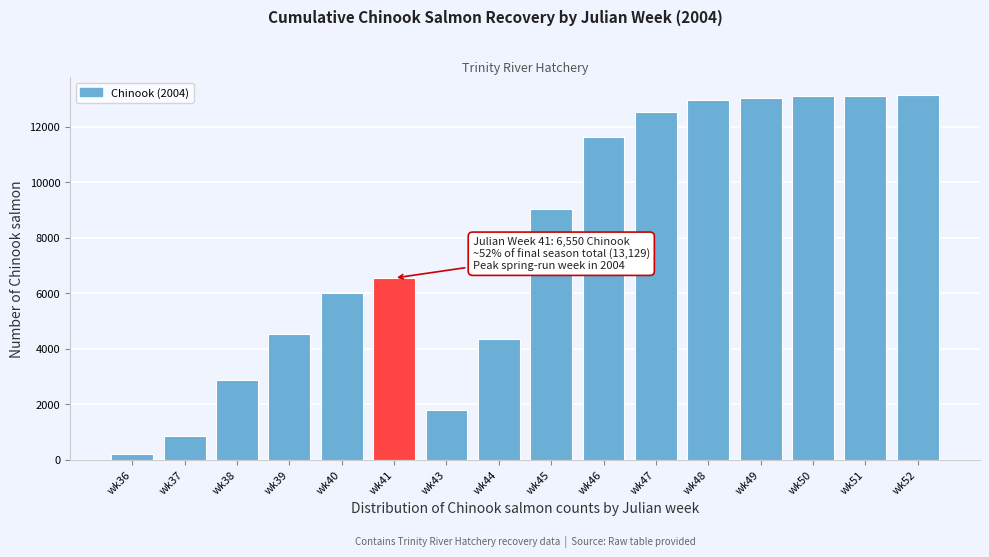

What is the ratio of the value at wk44 to the value at wk51?

0.3